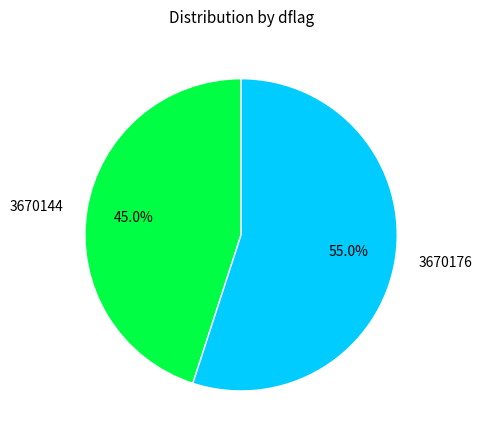

What percentage do 3670176 and 3670144 together represent?

100.0%